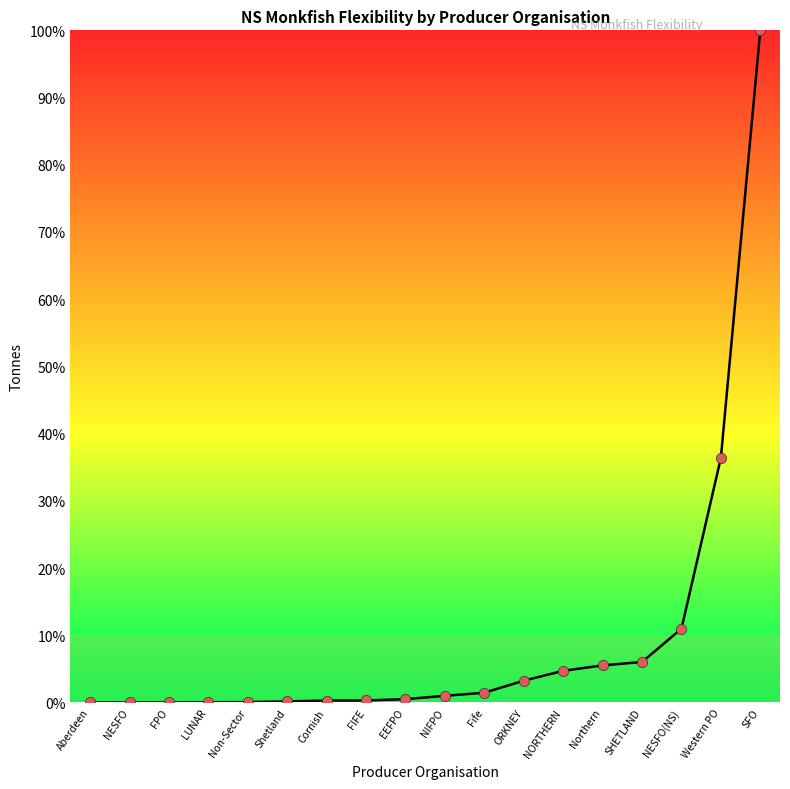

What is the ratio of the value at NIFPO to the value at NESFO(NS)?

0.1